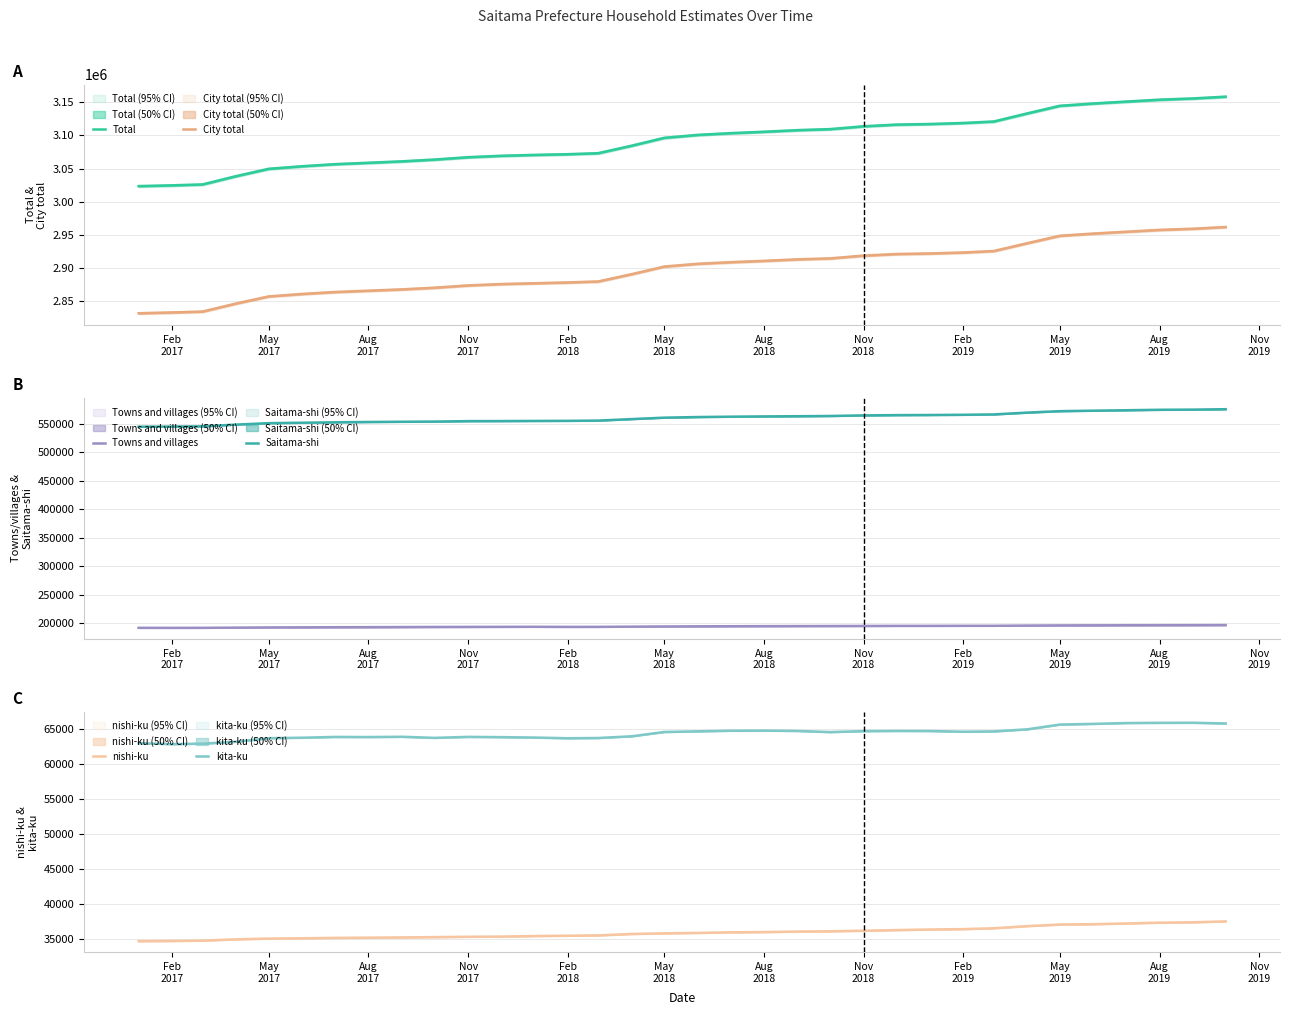

Is the value of kita-ku at Aug
2017 greater than the value of nishi-ku at Feb
2019?

Yes